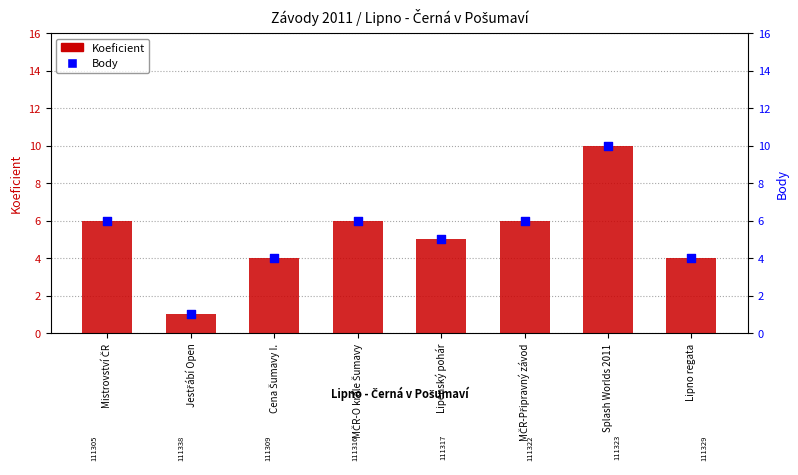

What is the total value across all series at Mistrovství ČR?

12